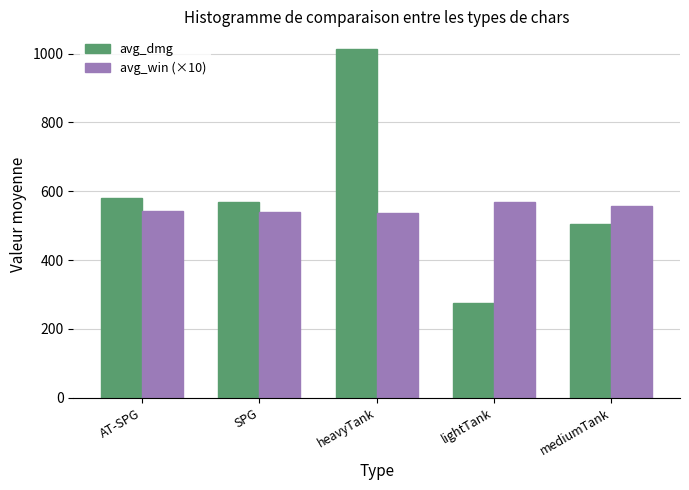

Is it true that avg_dmg equals 91.5 at lightTank?

False